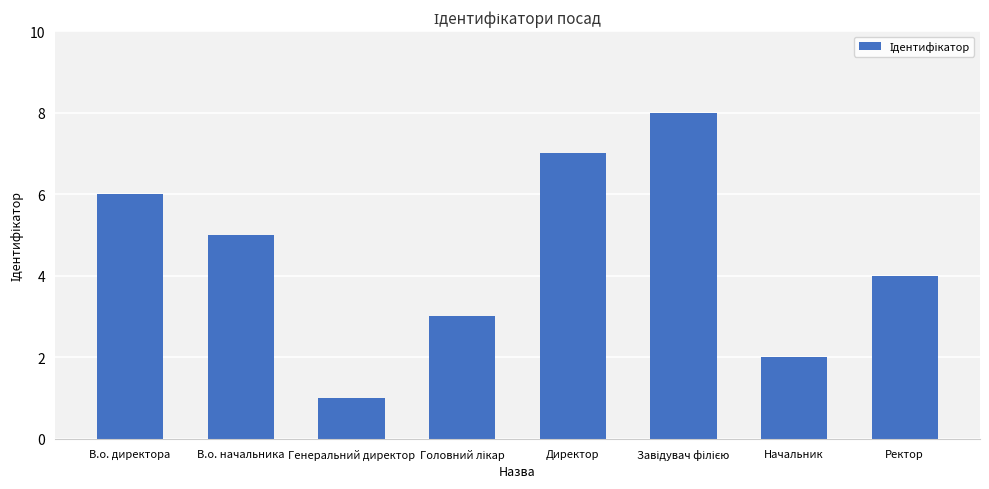

Between Начальник and Ректор, which is larger?

Ректор